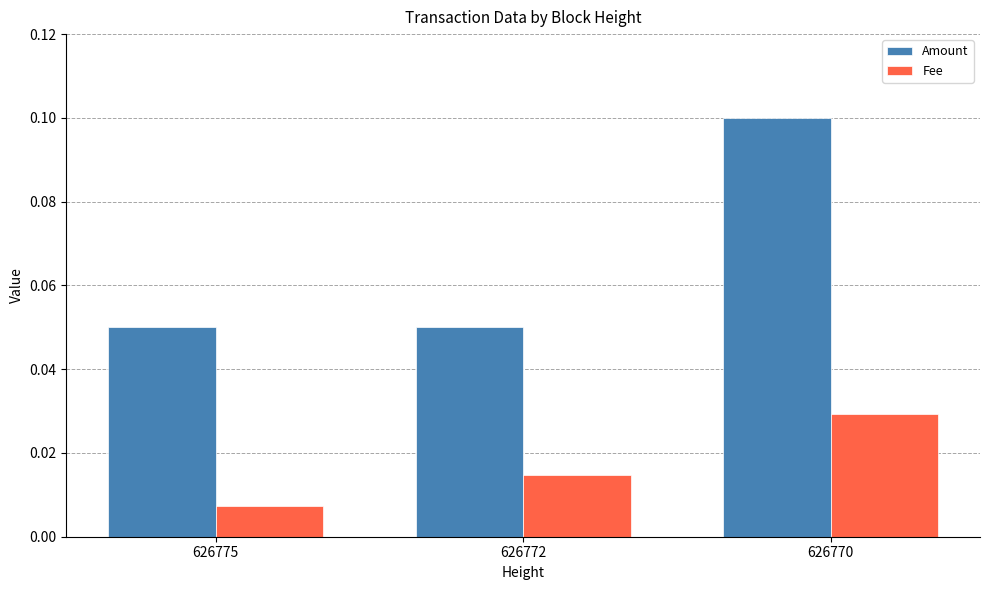

The Amount series shows 0.2 at 626770. True or false?

False